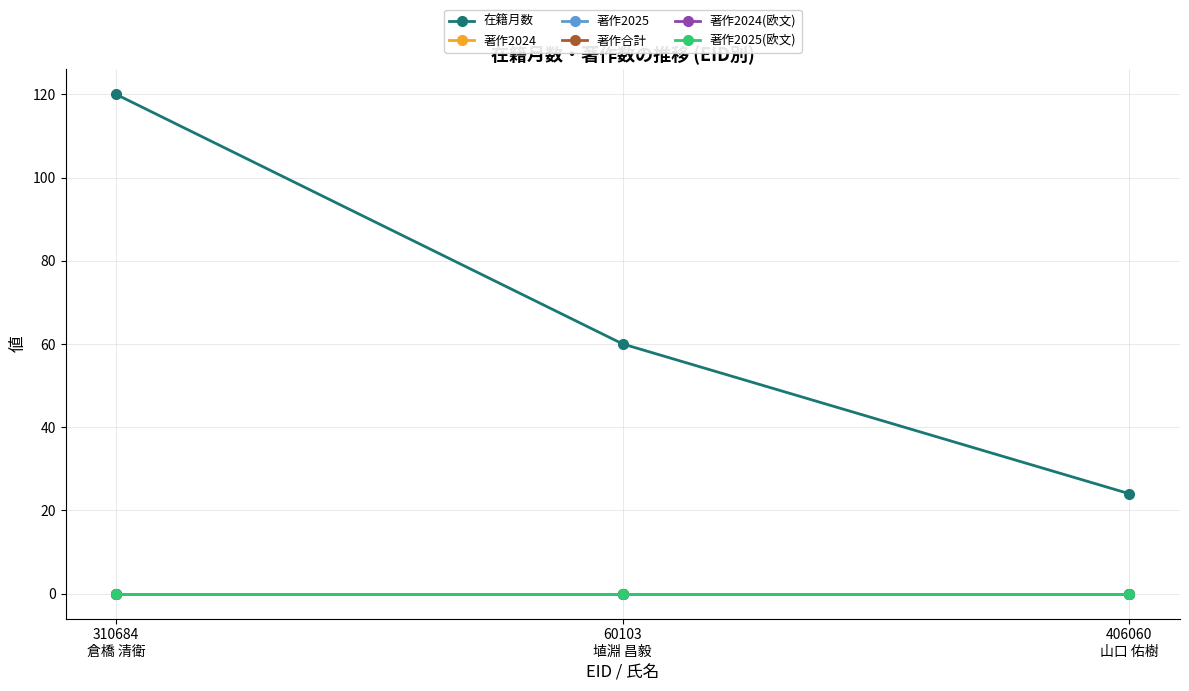

Does the chart have visible grid lines?

Yes